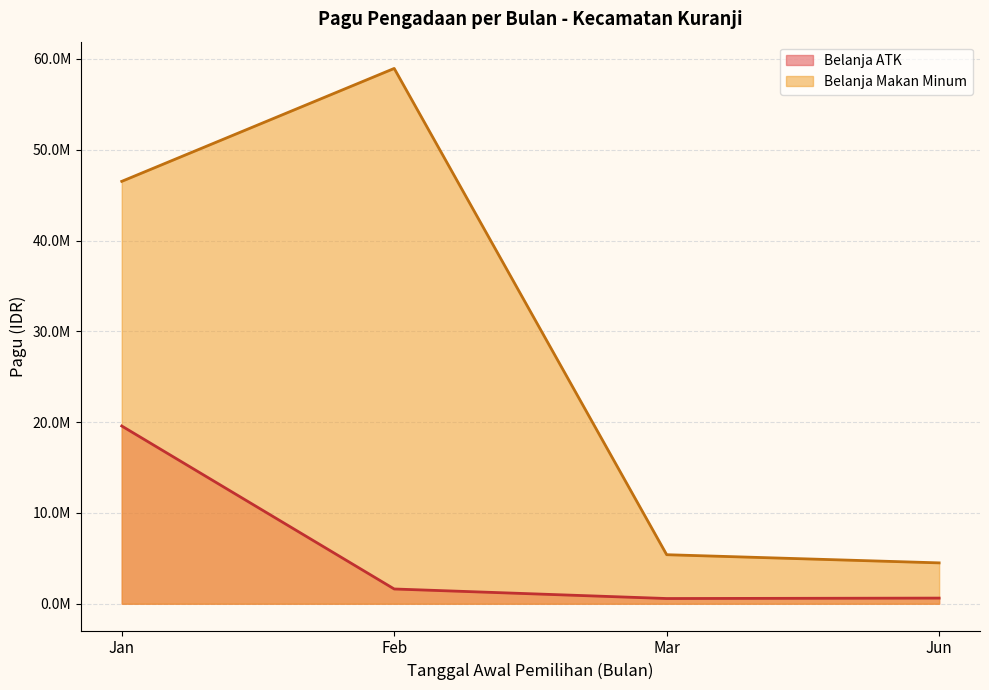

Does the chart display data point markers on the line(s)?

No